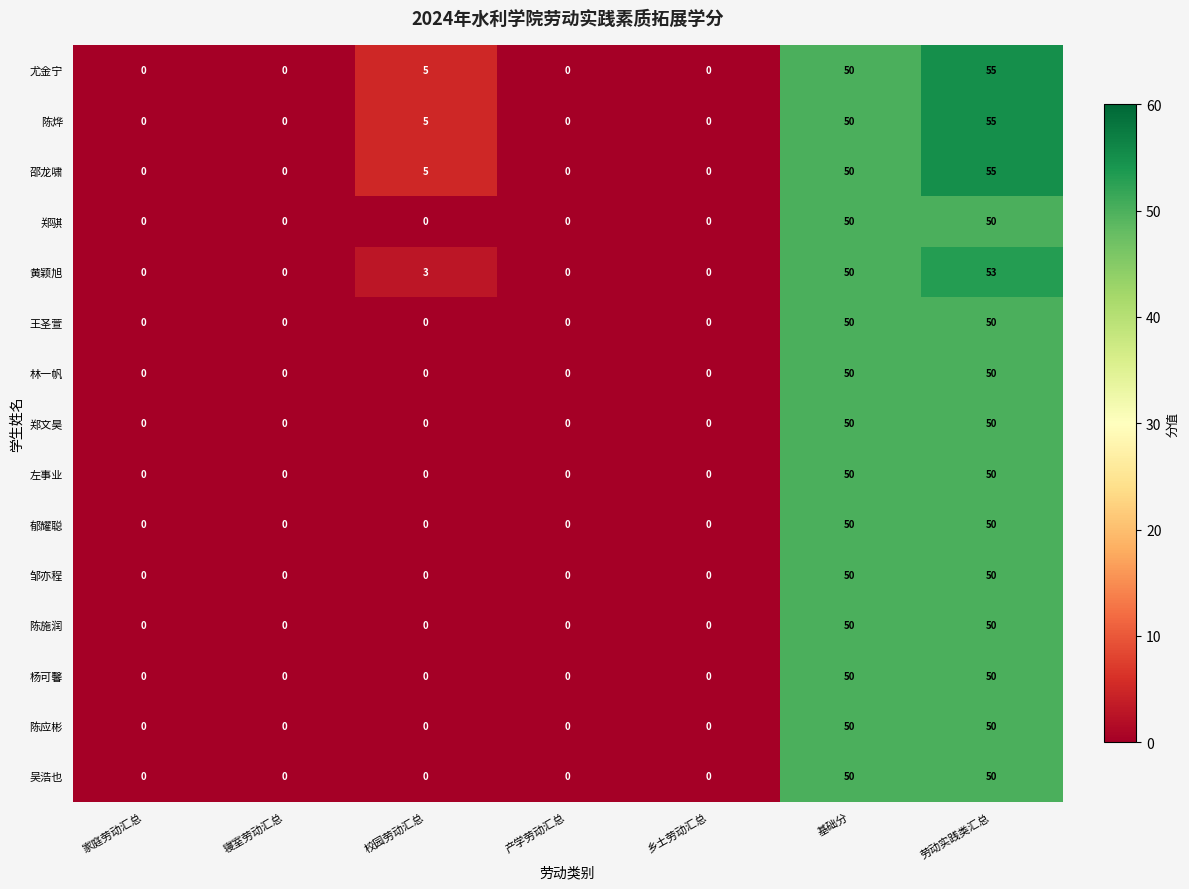

What is the total value across all series at 校园劳动汇总?

18